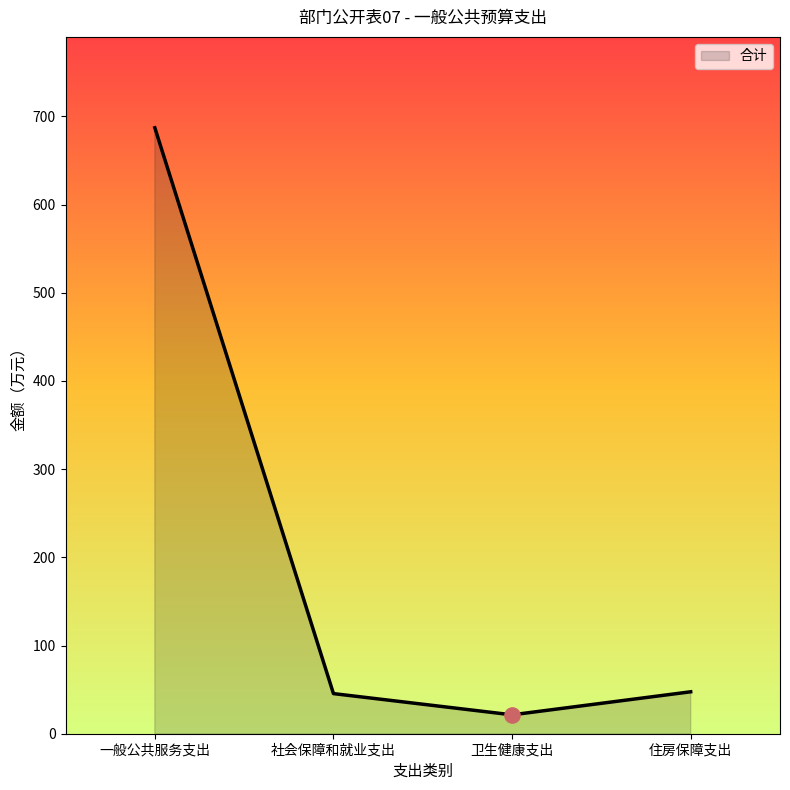

Which has a higher value, 社会保障和就业支出 or 卫生健康支出?

社会保障和就业支出